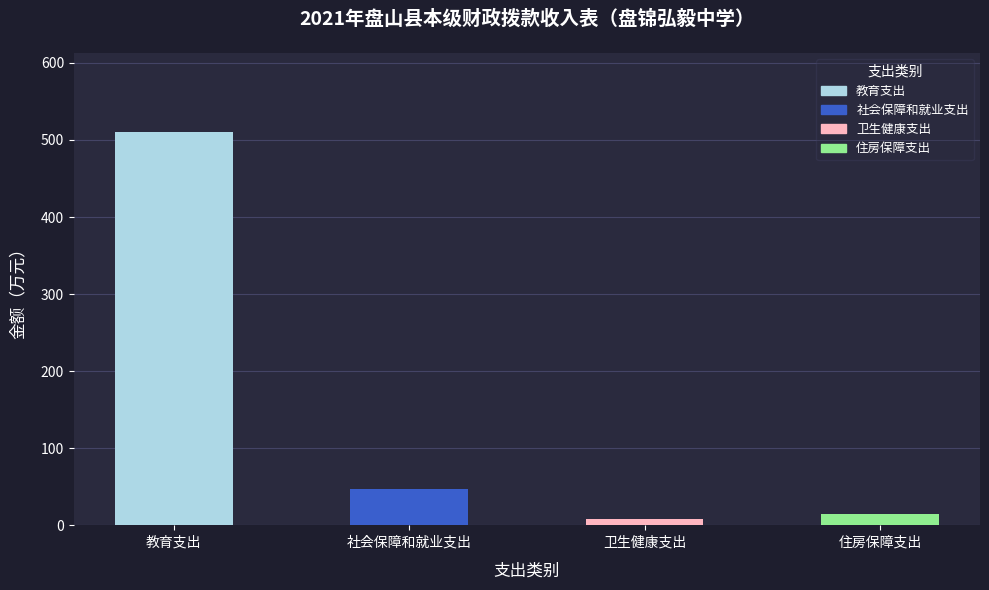

Reading left to right, extract all data points from this chart.

510.5	47.6	8.6	15.0